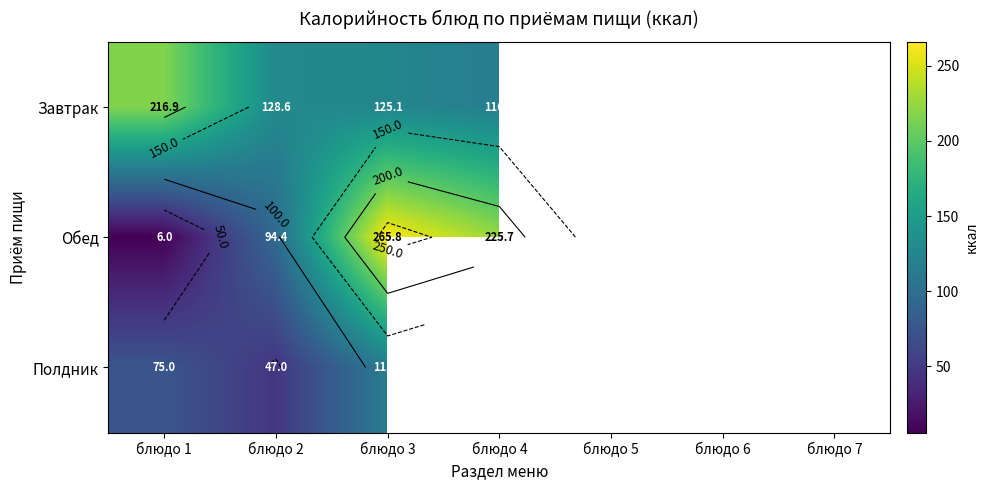

What is the difference between the highest and lowest values at блюдо 1?

210.9